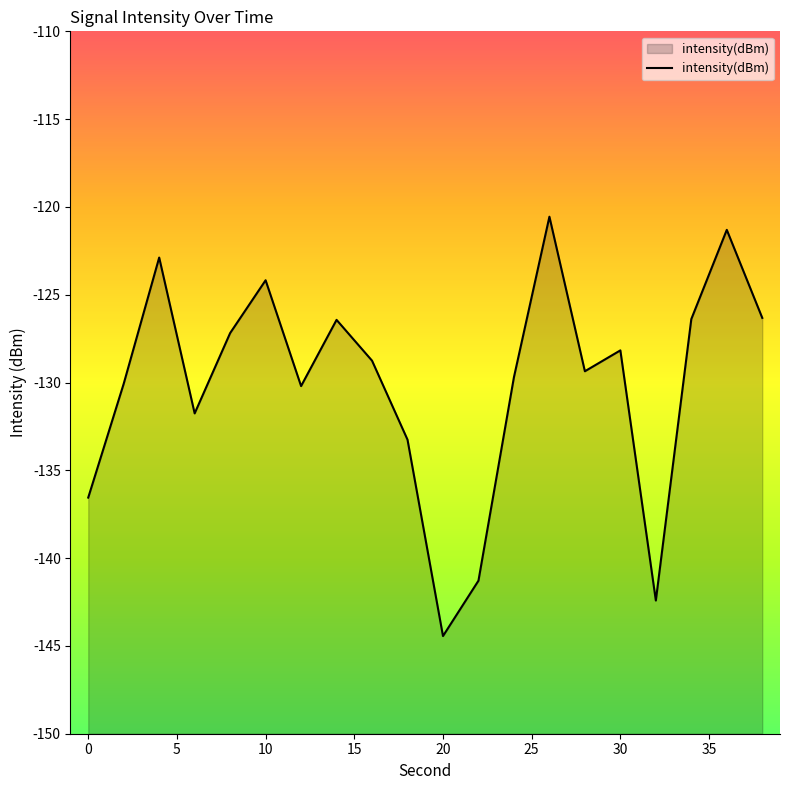

Rank the categories by value from lowest to highest.

20, 32, 22, 0, 18, 6, 12, 2, 24, 28, 16, 30, 8, 14, 34, 38, 10, 4, 36, 26